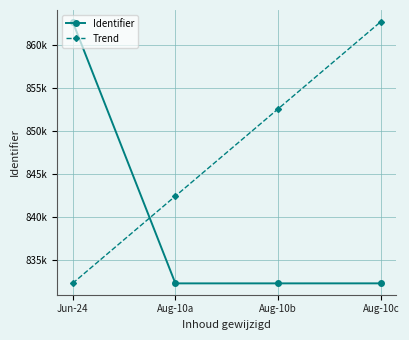

Between Aug-10a and Aug-10c, which is larger?

Aug-10c